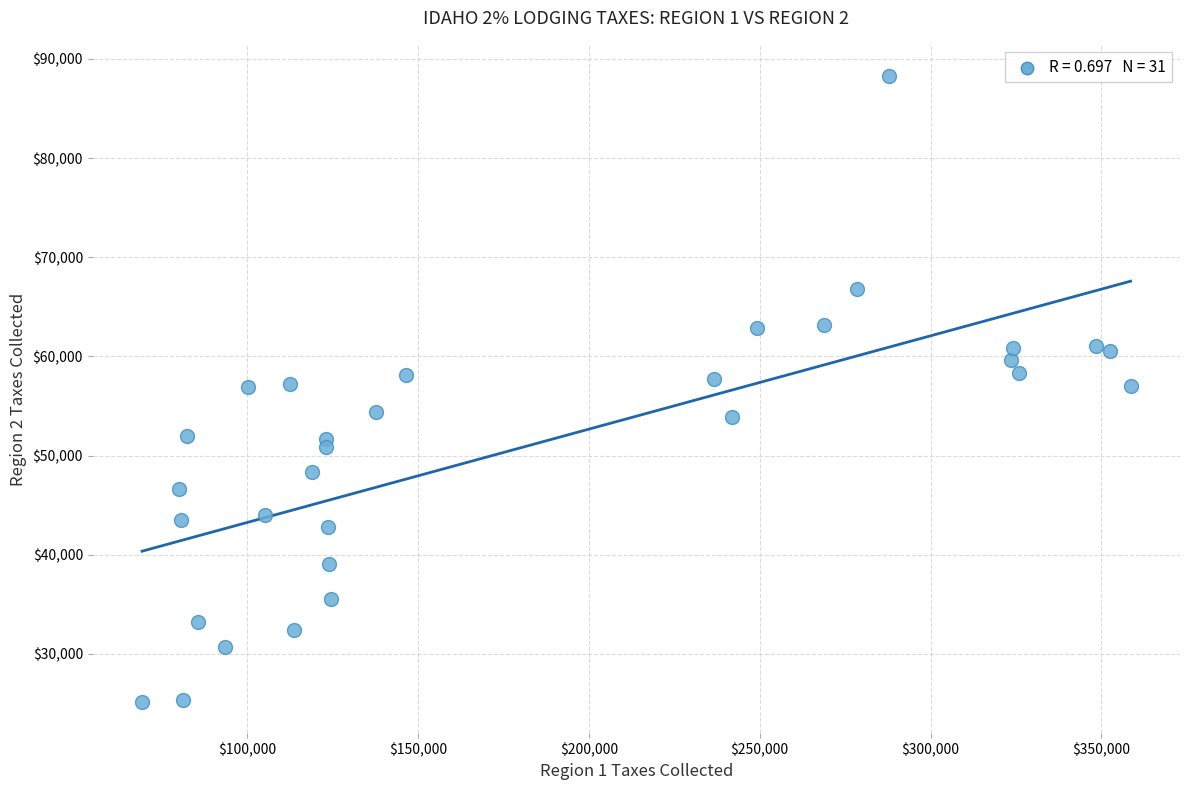

What is the range of Y values (max minus min)?

63094.0